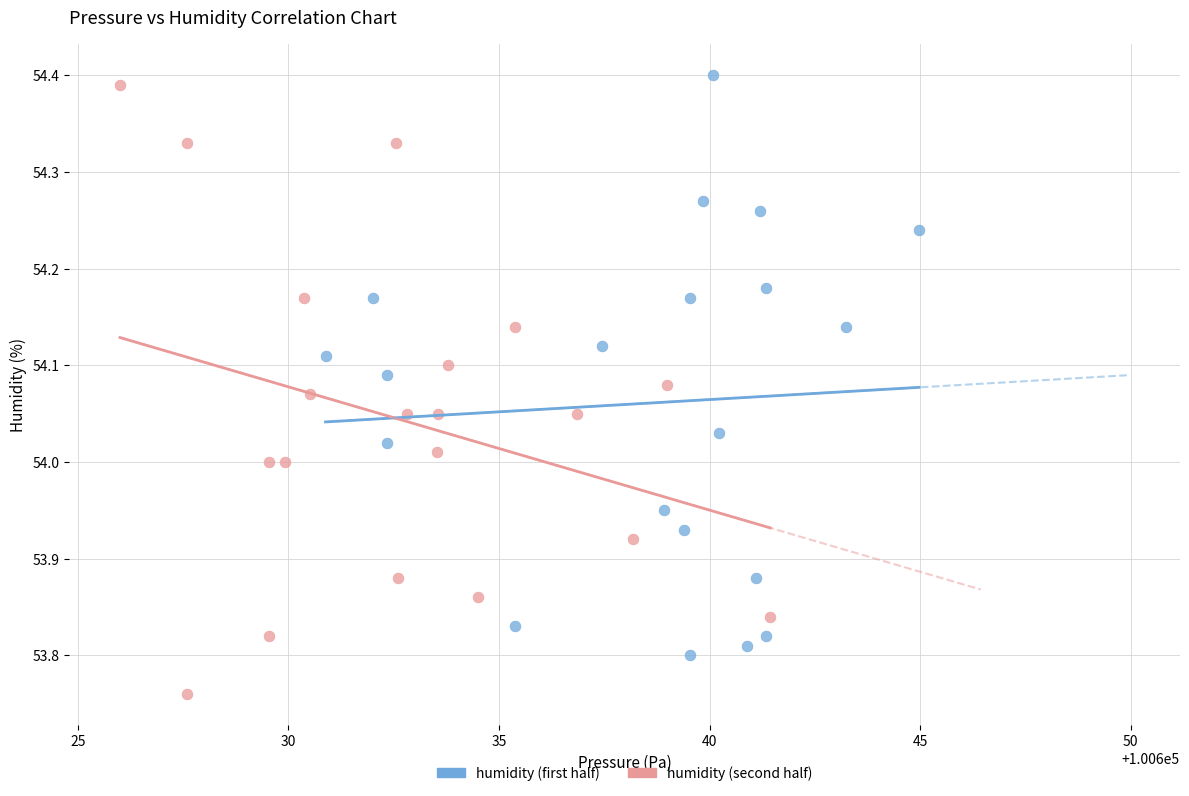

Which series contains the highest Y value?

humidity (first half)